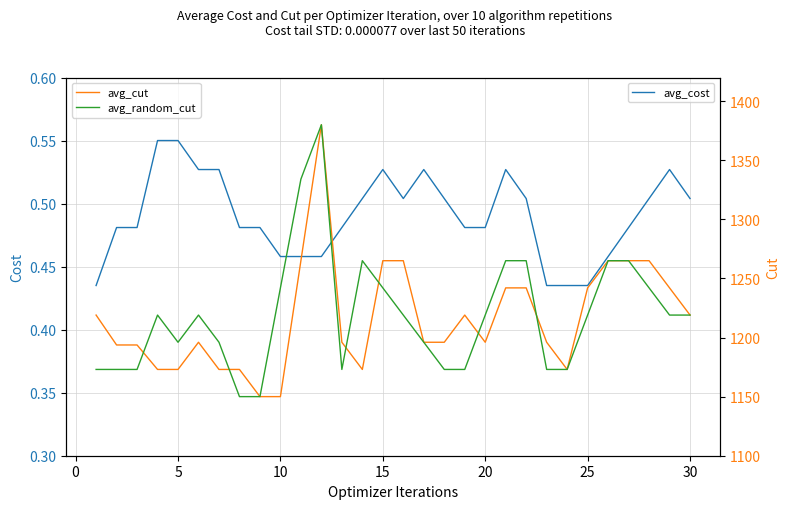

True or false: avg_random_cut and avg_cost cross at least once.

False